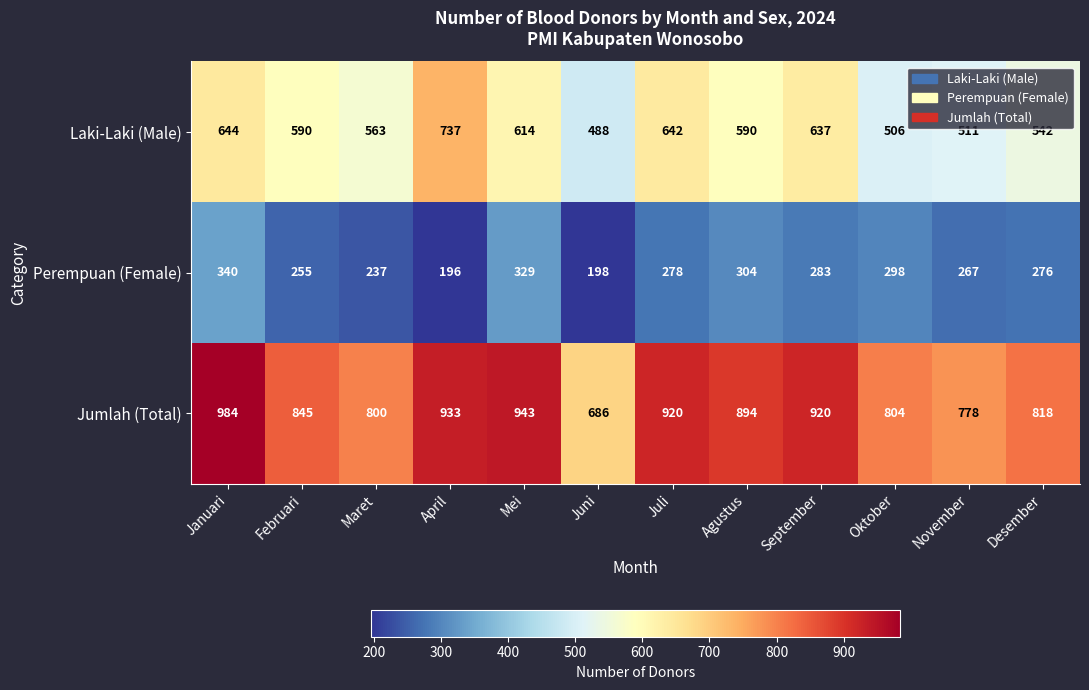

List the series in order of their overall mean, lowest first.

Perempuan (Female), Laki-Laki (Male), Jumlah (Total)